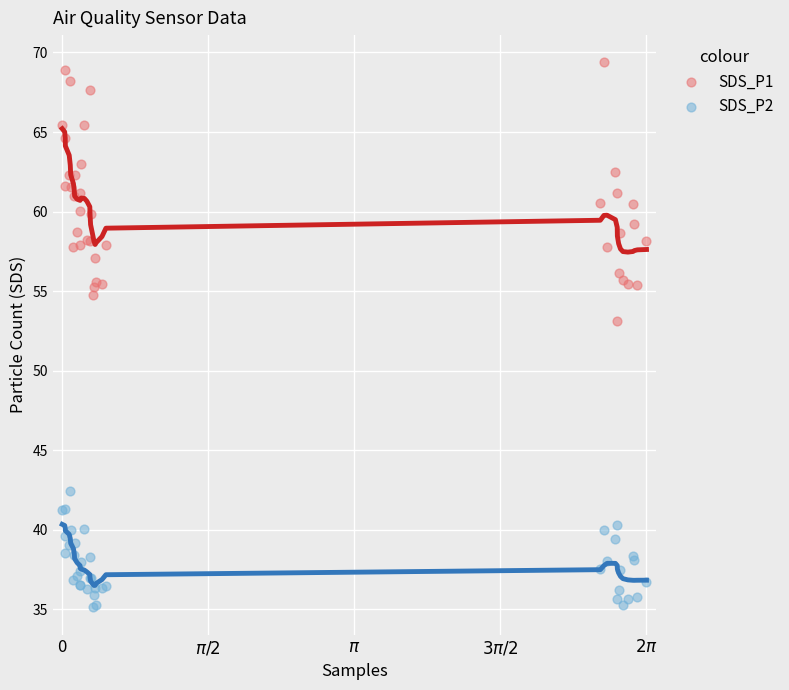

What are all the series names shown in the legend?

SDS_P1, SDS_P2